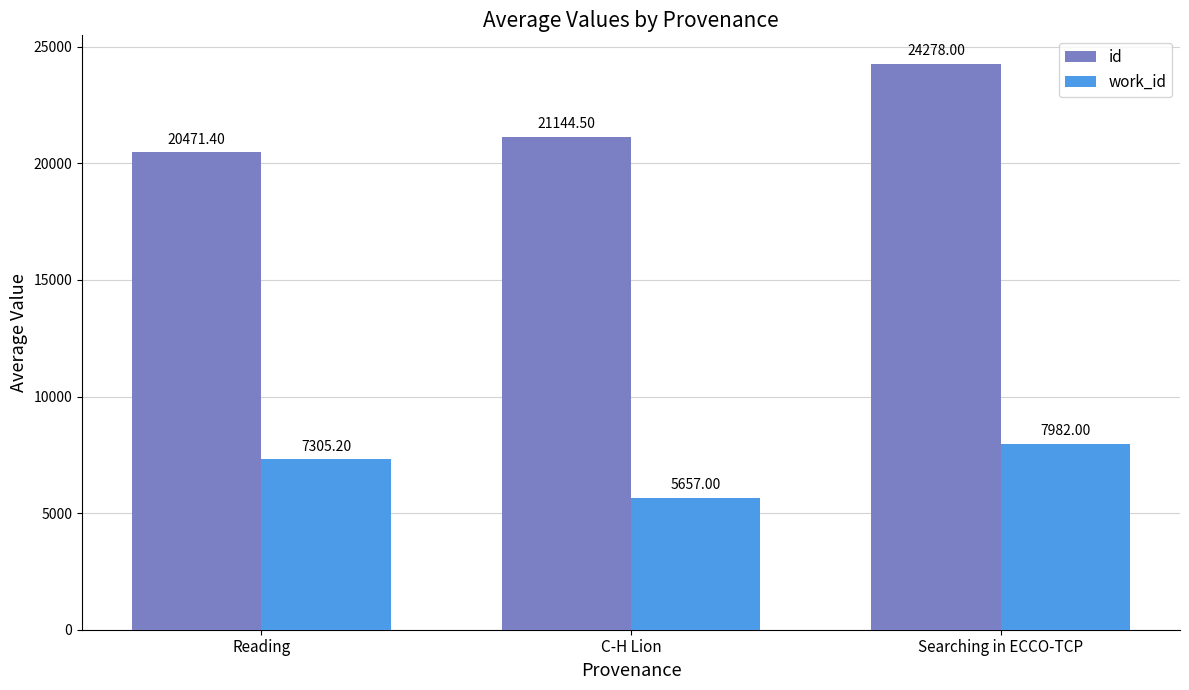

Which series has the widest spread of values?

id